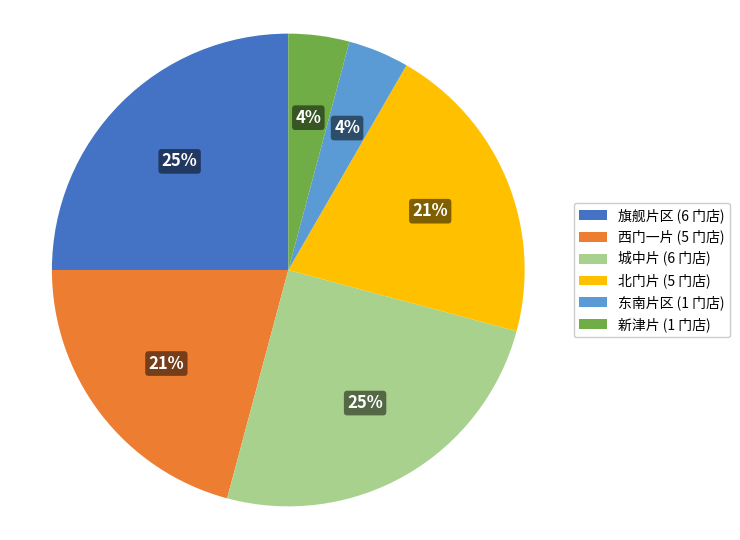

Count the number of slices in the pie.

6